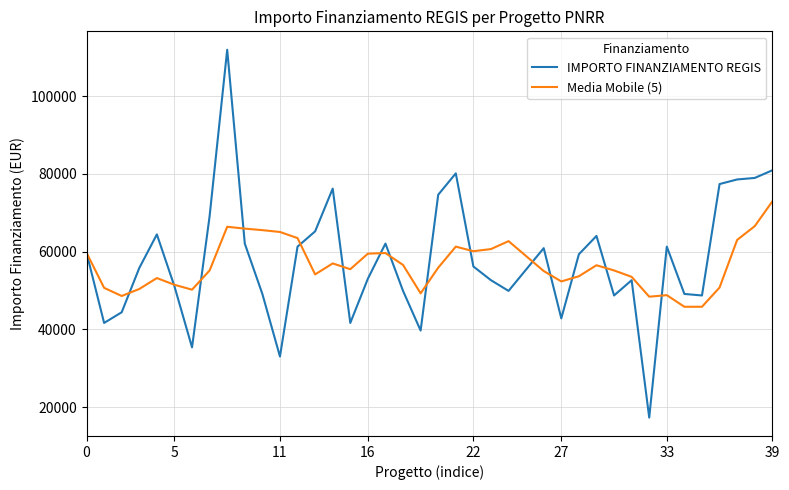

At how many categories does at least one series exceed 24208?

40